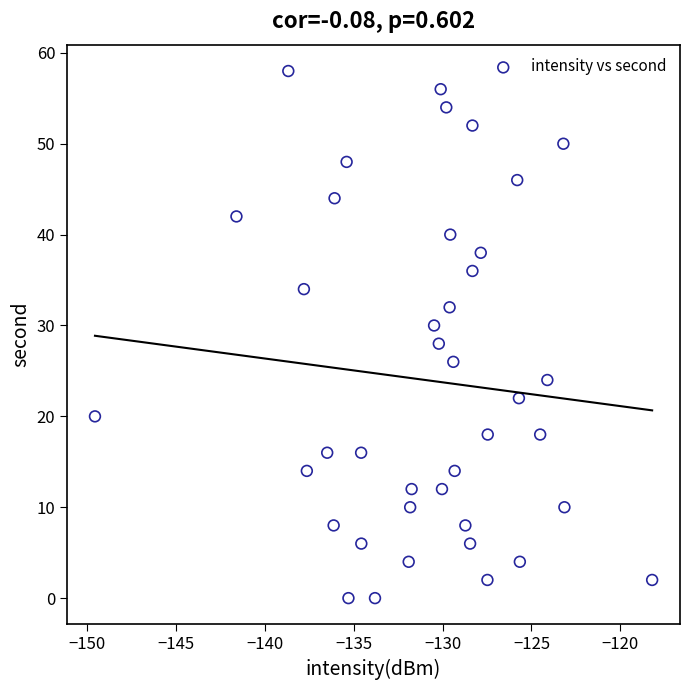

What is the range of Y values (max minus min)?

58